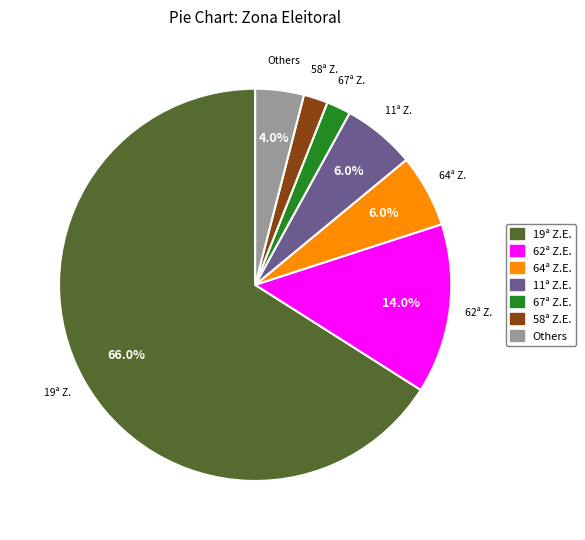

Which category has the biggest portion of the pie?

19ª Z.E.